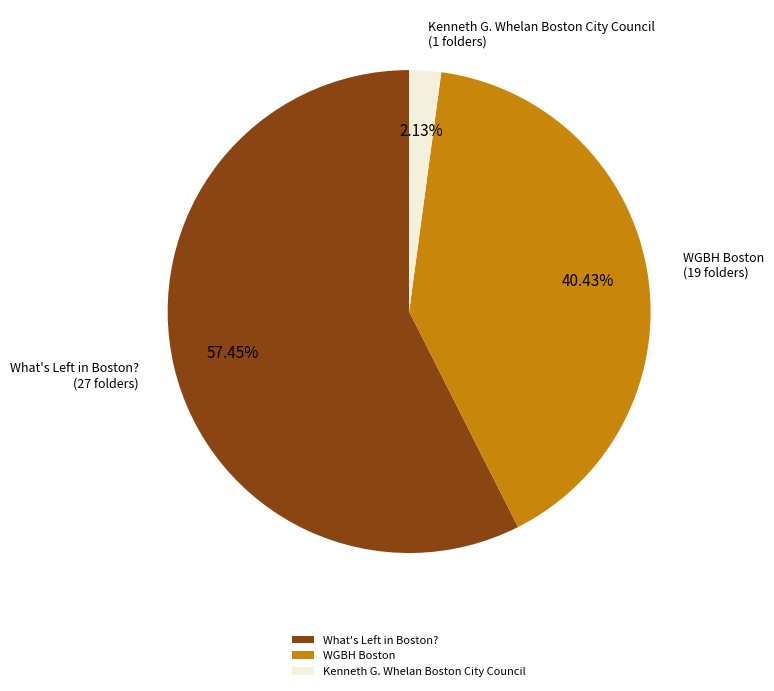

To the nearest percent, what is the average slice percentage?

33%